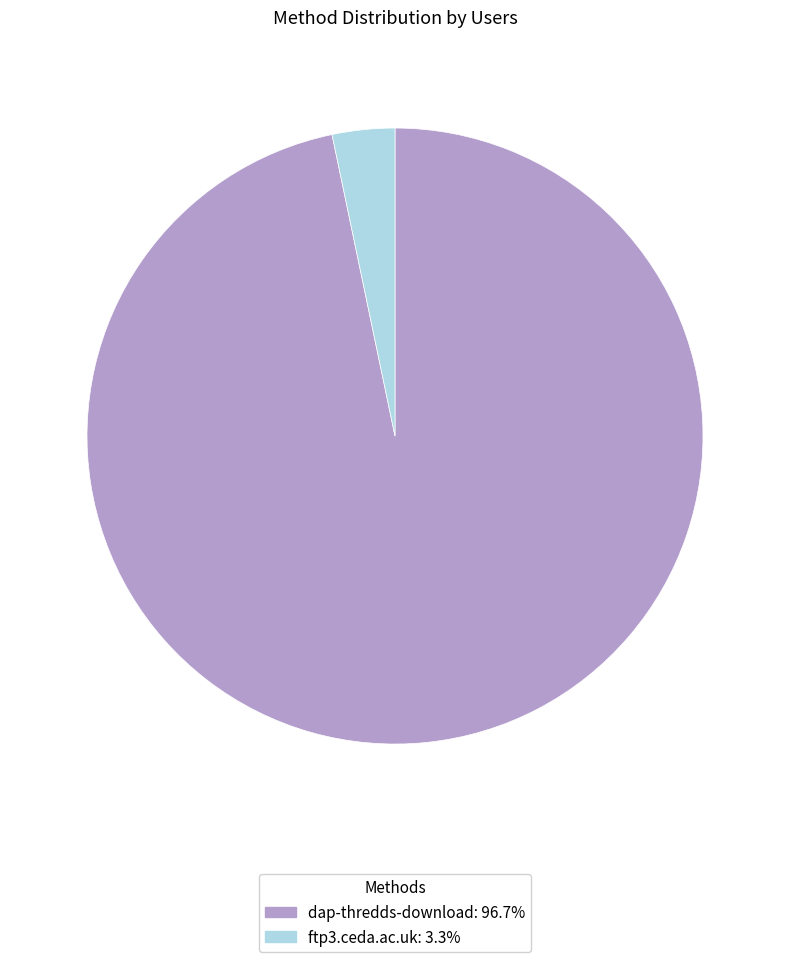

Combined, do dap-thredds-download and ftp3.ceda.ac.uk account for over 50%?

Yes